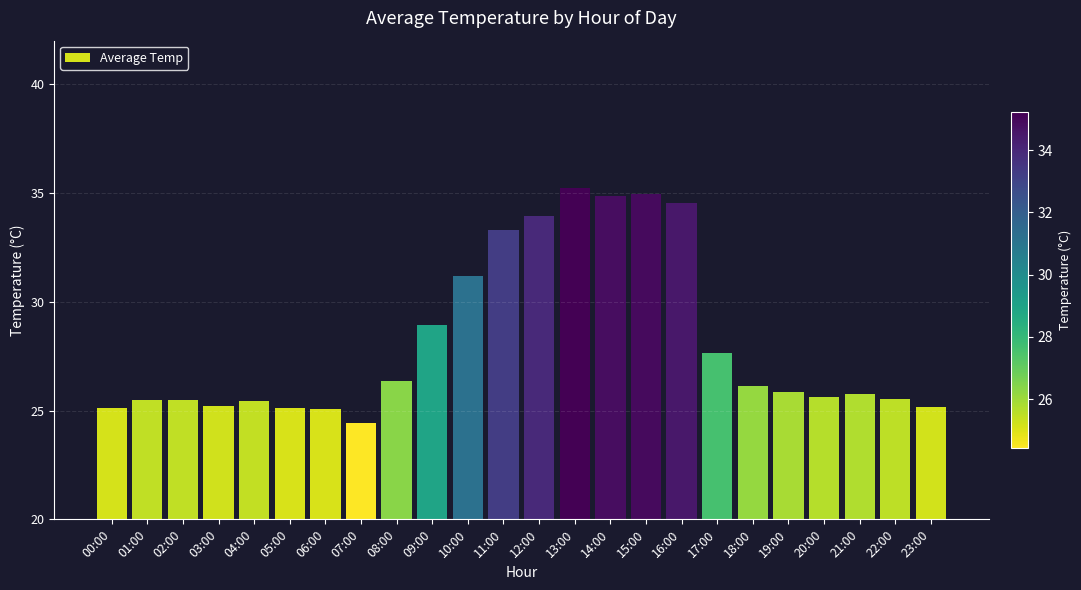

Which category has the highest value across all series?

13:00